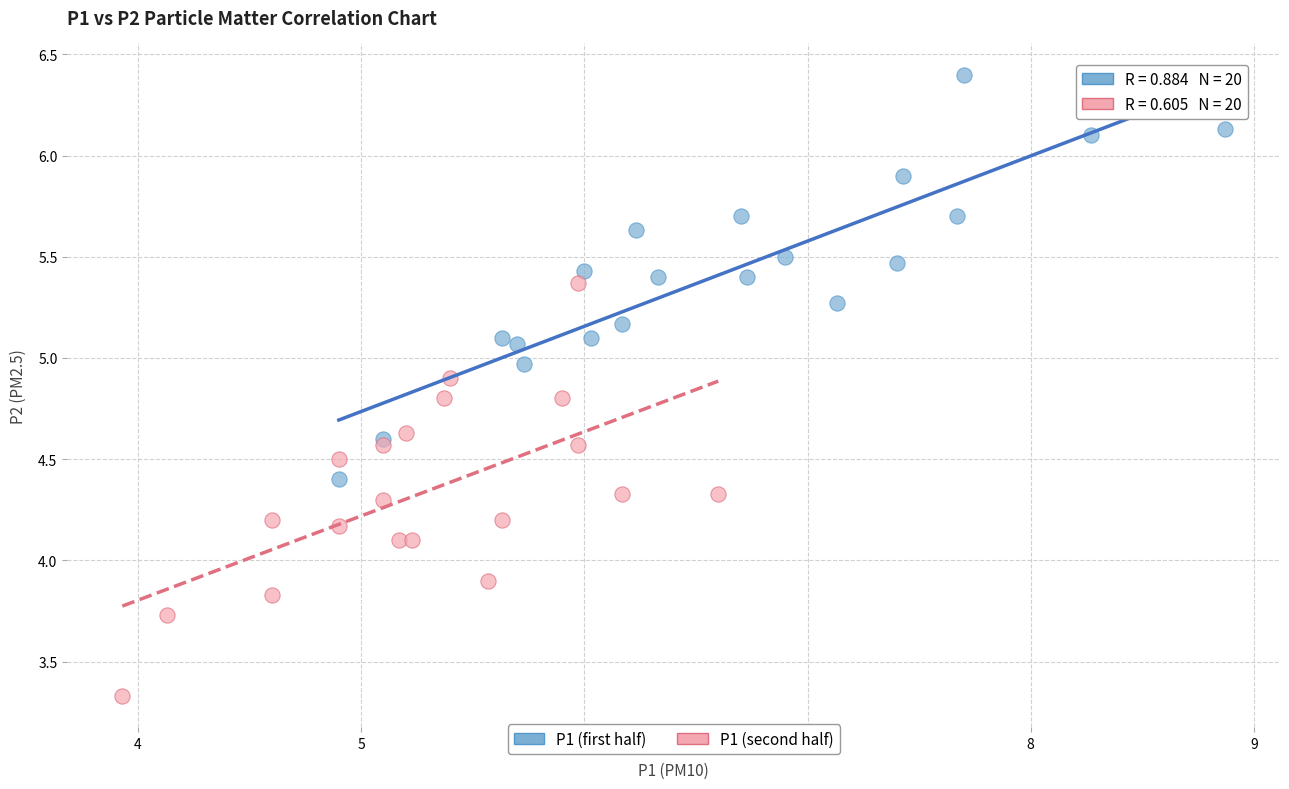

Which series reaches the maximum Y coordinate?

P1 (first half)